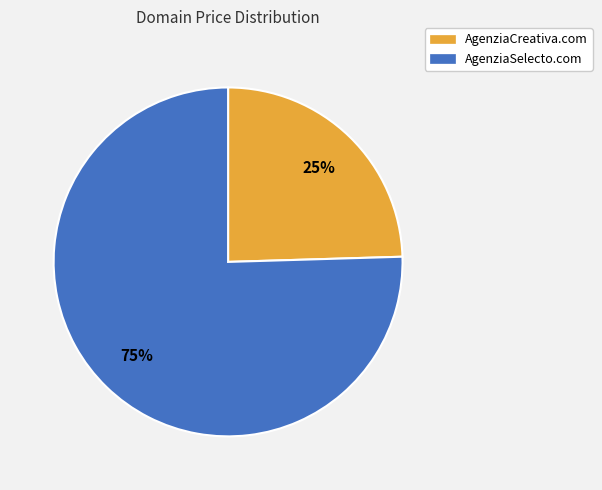

To the nearest percent, what portion does AgenziaCreativa.com represent?

25%